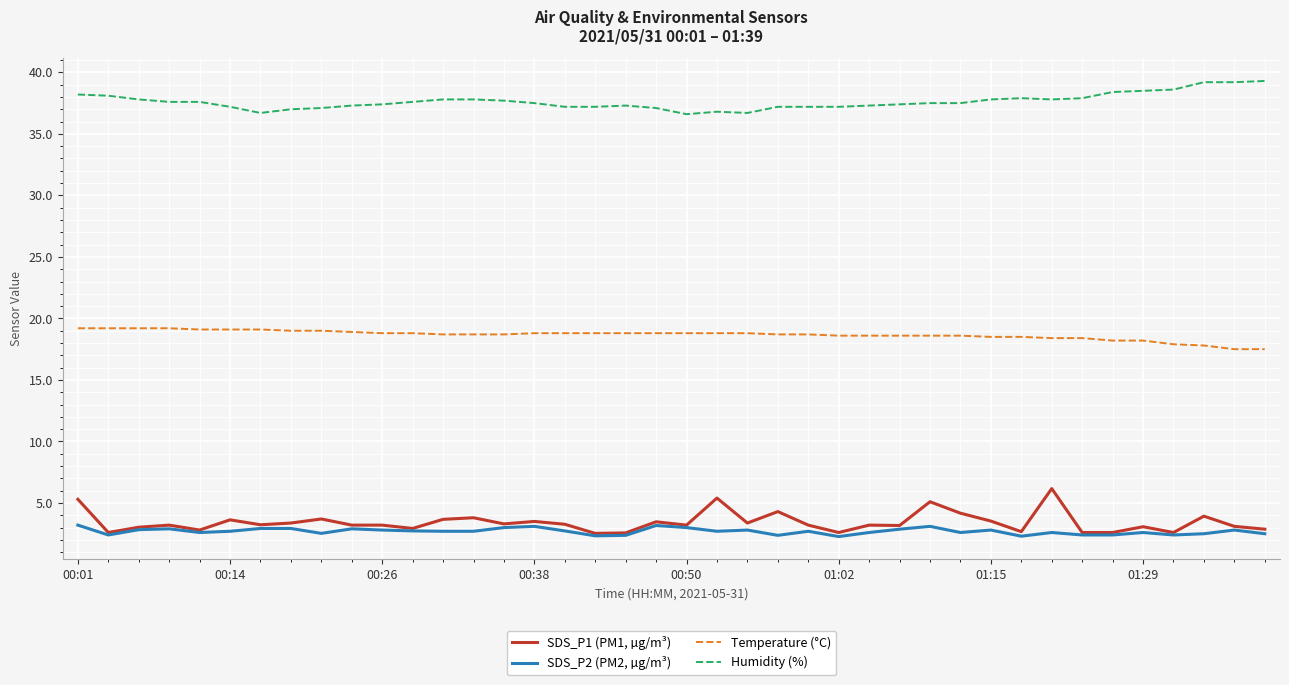

Rank the series by their maximum value, from highest to lowest.

Humidity (%), Temperature (°C), SDS_P1 (PM1, µg/m³), SDS_P2 (PM2, µg/m³)